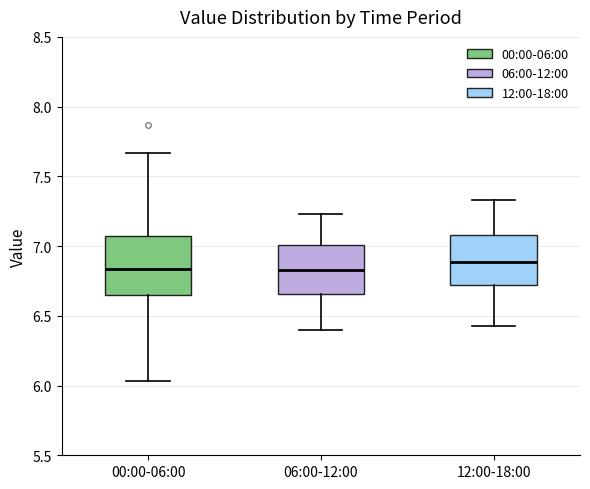

Where does the lower whisker of the box for 06:00-12:00 end on the y-axis? The values are not printed on the chart, so give them approximately, as read against the axis.

6.40